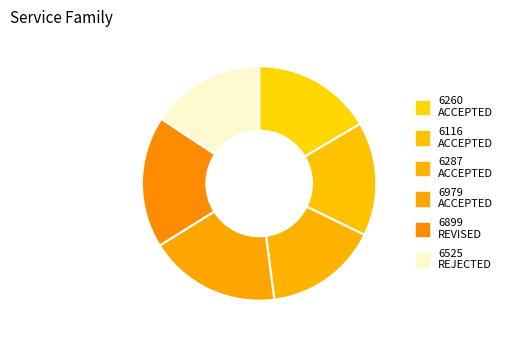

How many slices are in this pie chart?

6